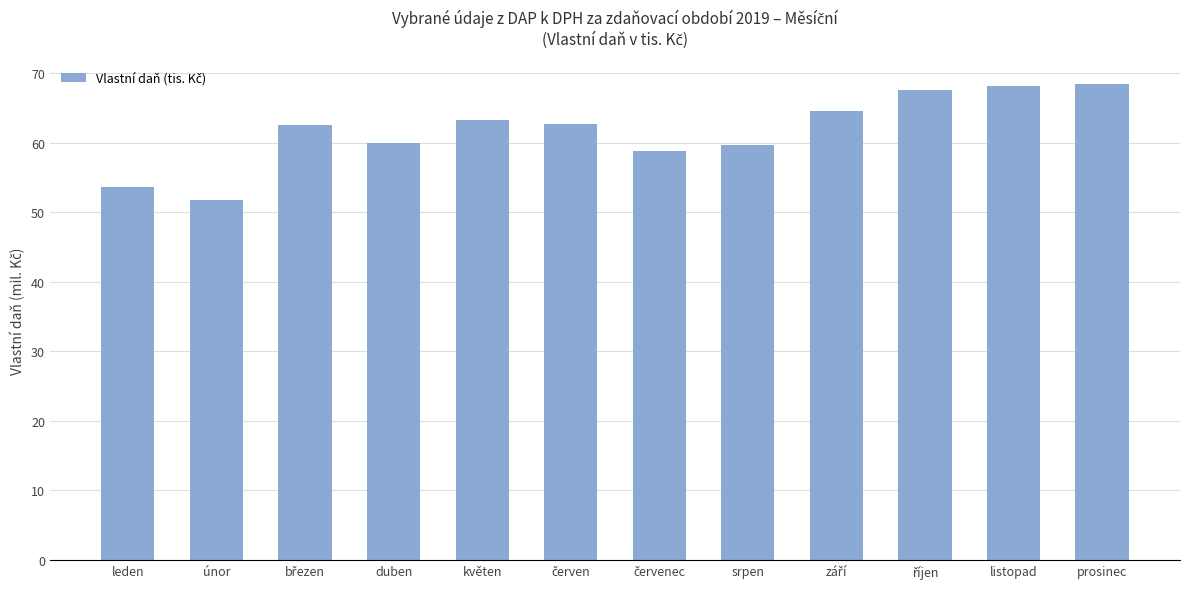

What is the label of the 8th bar from the left?

srpen